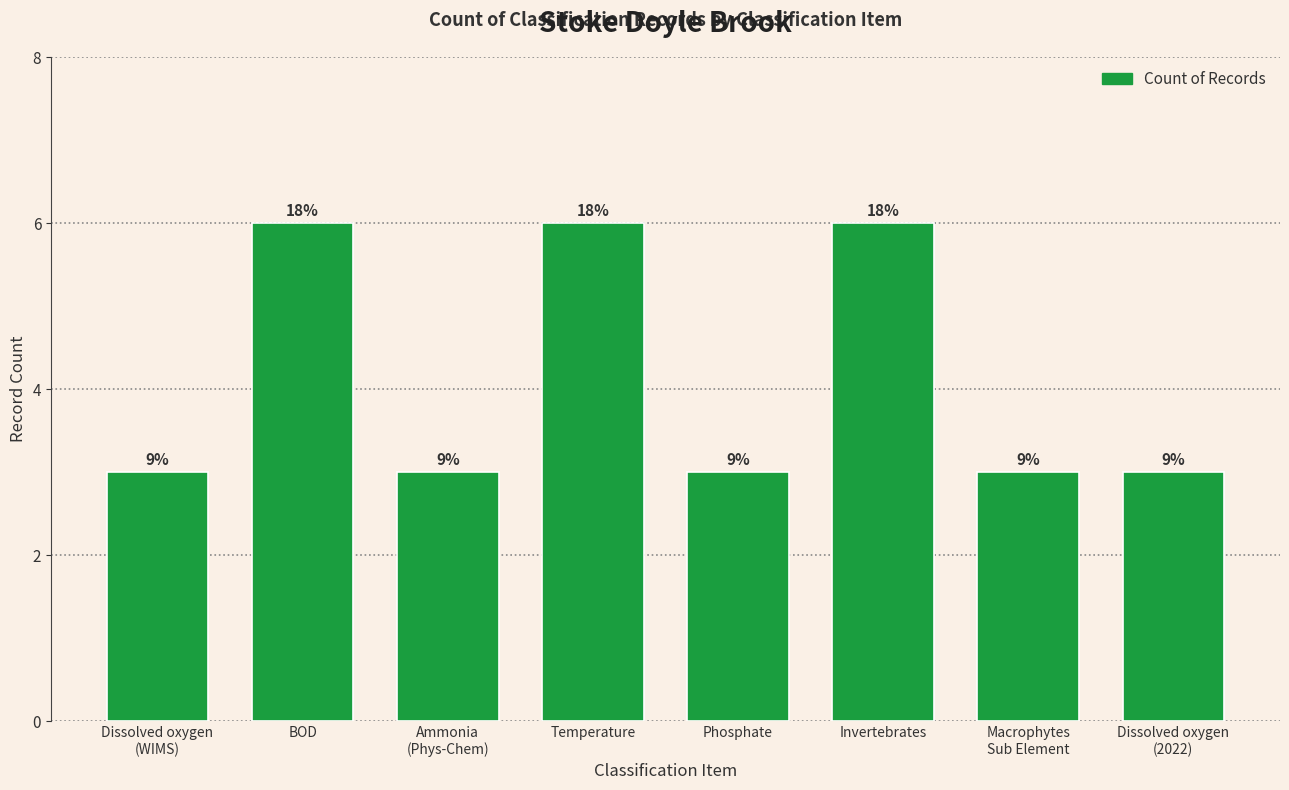

What is the difference between the values at Temperature and Dissolved oxygen
(WIMS)?

3